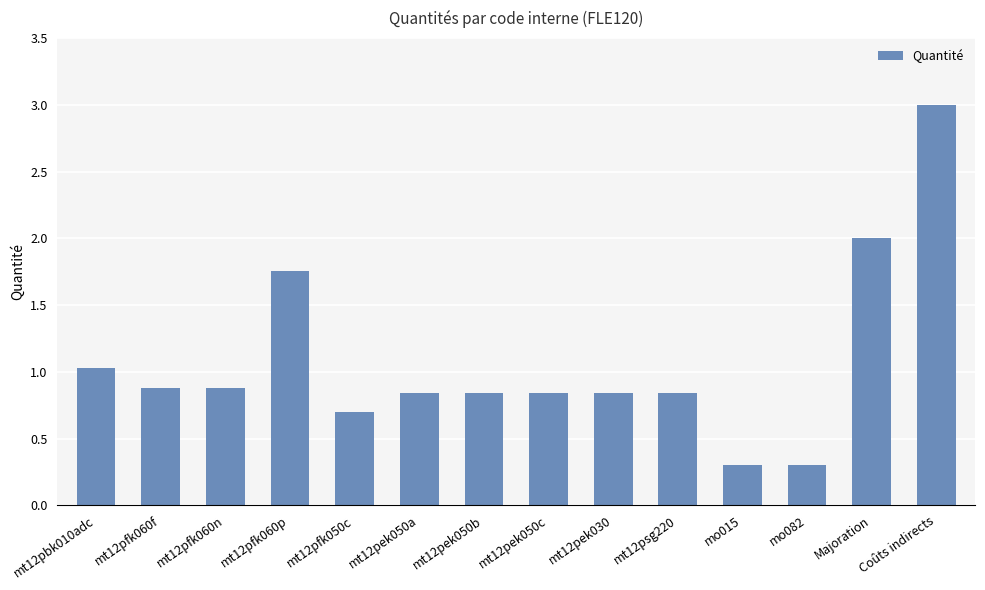

What is the difference between the values at Majoration and Coûts indirects?

1.0